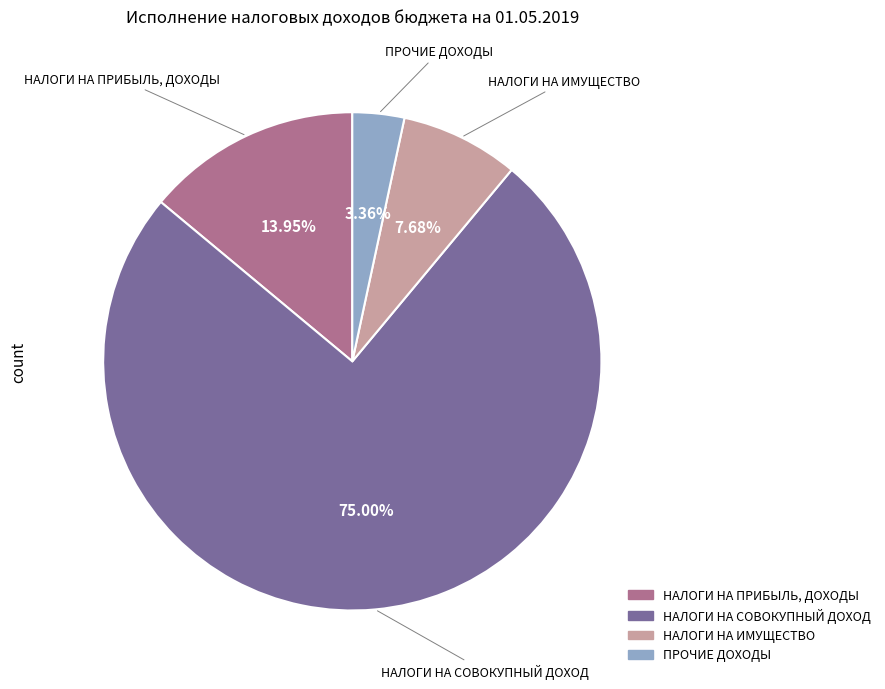

What is the total percentage of НАЛОГИ НА ПРИБЫЛЬ, ДОХОДЫ and ПРОЧИЕ ДОХОДЫ?

17.3%